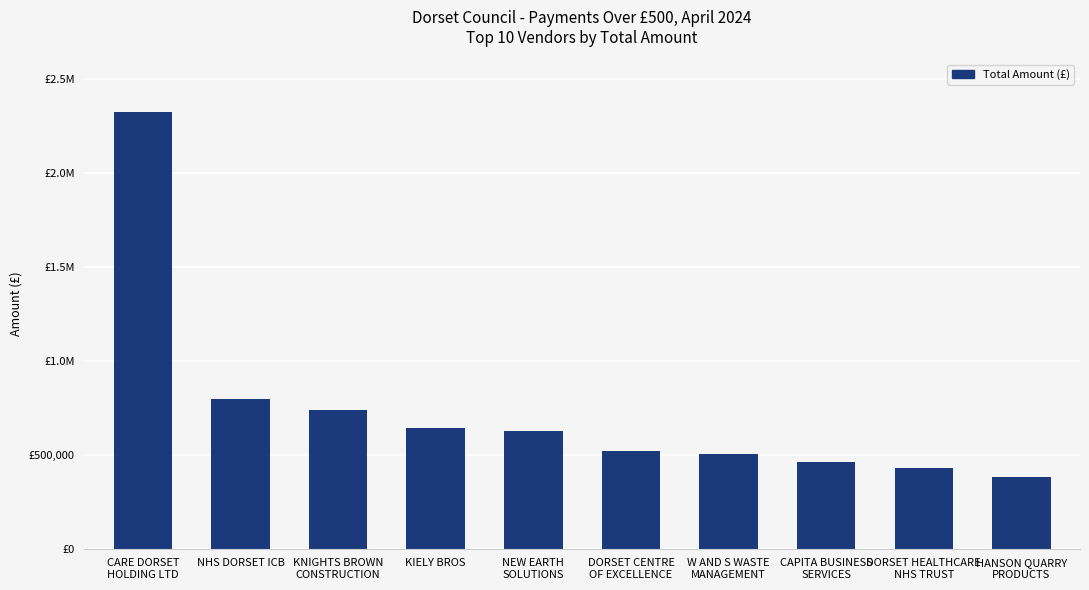

What is the greatest value displayed?

2328083.7